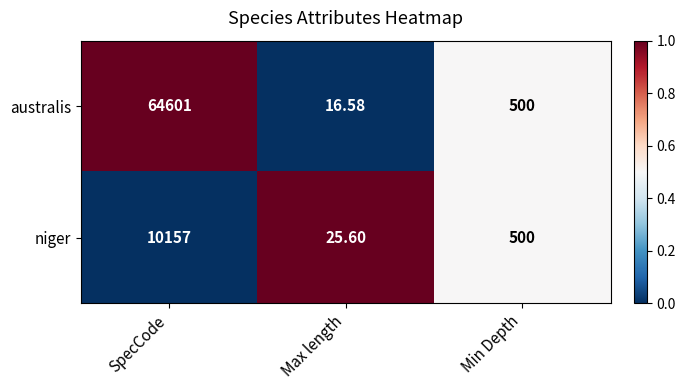

At which label does niger first exceed 500?

SpecCode